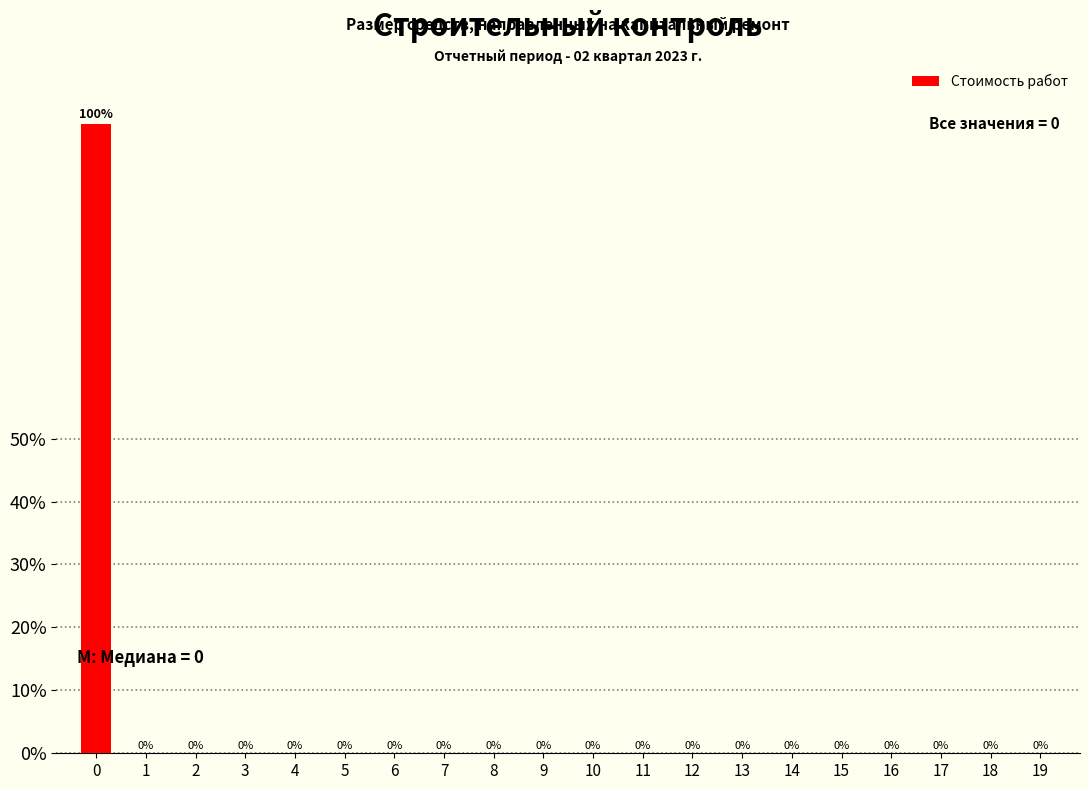

Reading left to right, list all the values displayed in this chart.

0=100	1=0	2=0	3=0	4=0	5=0	6=0	7=0	8=0	9=0	10=0	11=0	12=0	13=0	14=0	15=0	16=0	17=0	18=0	19=0